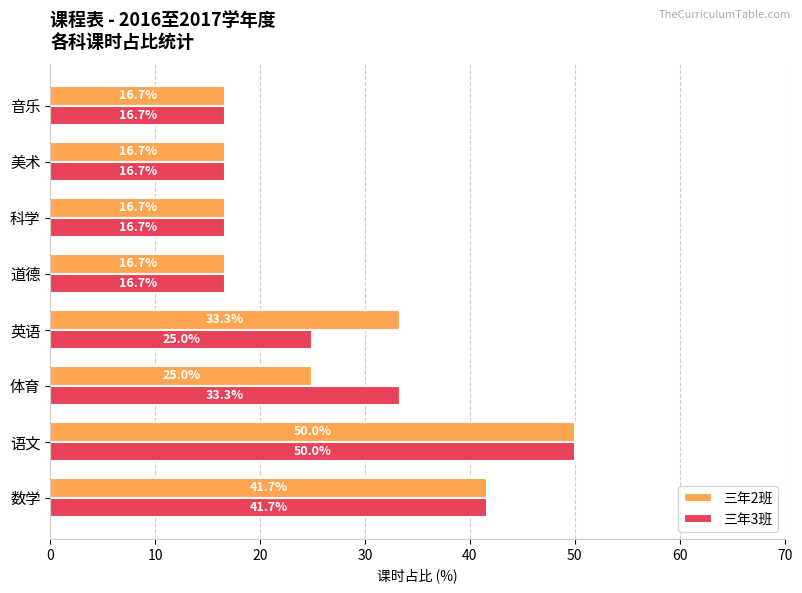

What is the average value of the 三年3班 series?

27.1